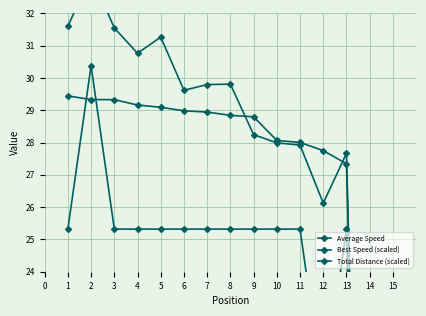

List the series in order of their peak value, lowest first.

Best Speed (scaled), Total Distance (scaled), Average Speed